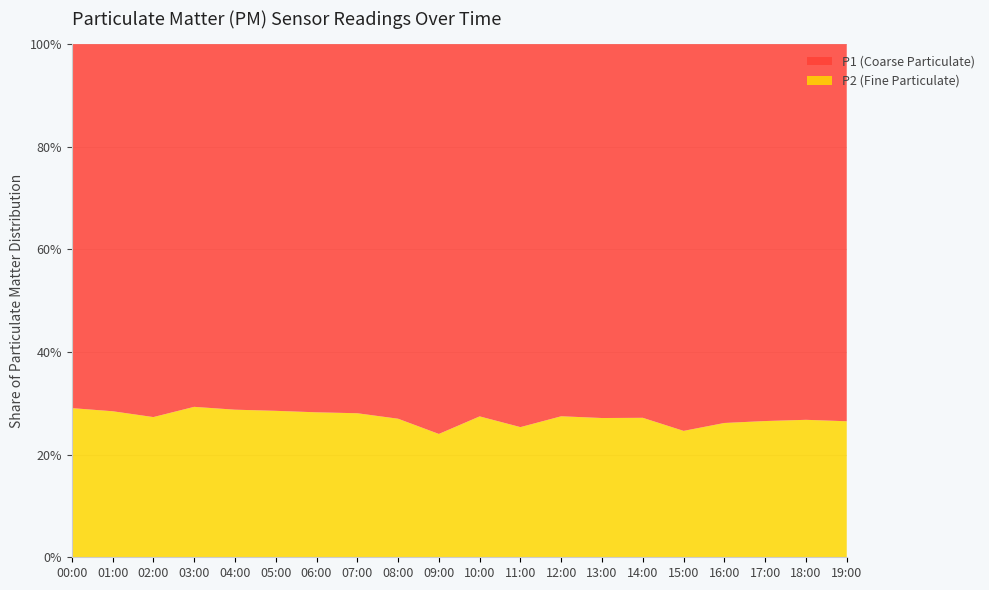

Reading right to left, what are all the values shown in this chart?

P1: 19:00=25.2	18:00=21.9	17:00=22.3	16:00=24.4	15:00=28.1	14:00=25.1	13:00=24.3	12:00=27.1	11:00=26.5	10:00=25.1	09:00=24.4	08:00=23.0	07:00=21.3	06:00=22.7	05:00=19.7	04:00=18.1	03:00=19.6	02:00=20.4	01:00=23.0	00:00=24.2
P2: 19:00=9.1	18:00=8.0	17:00=8.1	16:00=8.7	15:00=9.2	14:00=9.3	13:00=9.1	12:00=10.2	11:00=9.0	10:00=9.5	09:00=7.7	08:00=8.5	07:00=8.3	06:00=8.9	05:00=7.9	04:00=7.3	03:00=8.2	02:00=7.7	01:00=9.2	00:00=9.9